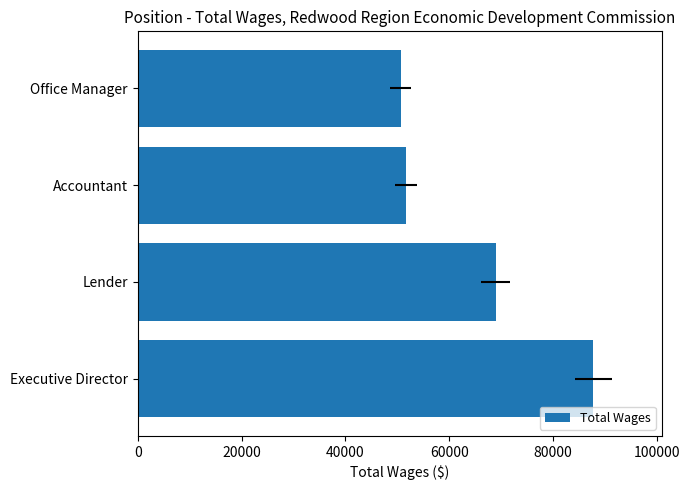

Reading left to right, extract all data points from this chart.

87780	68946	51710	50690